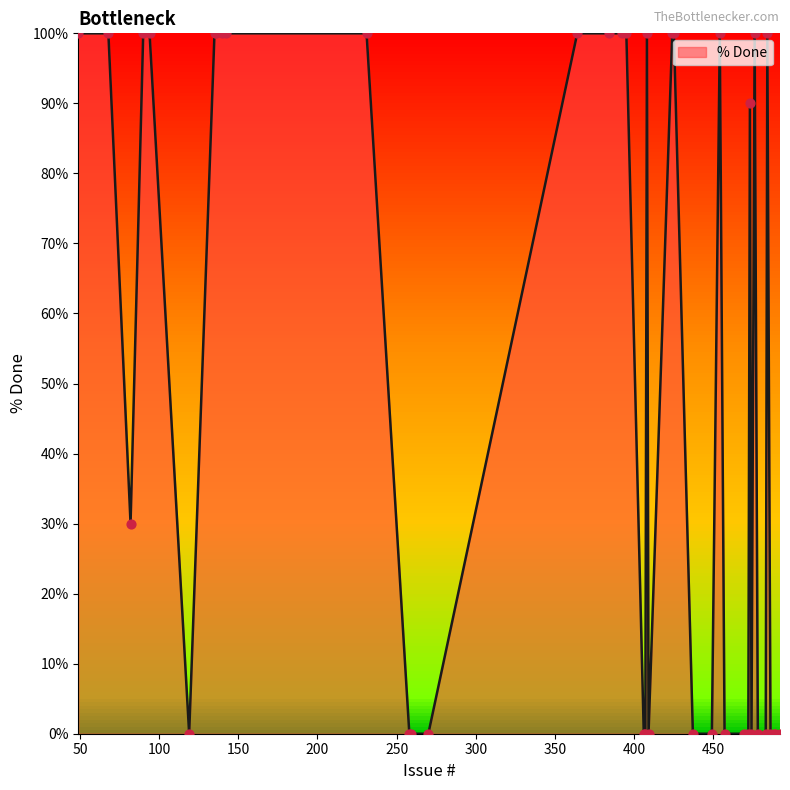

What is the difference between the maximum and minimum values?

100